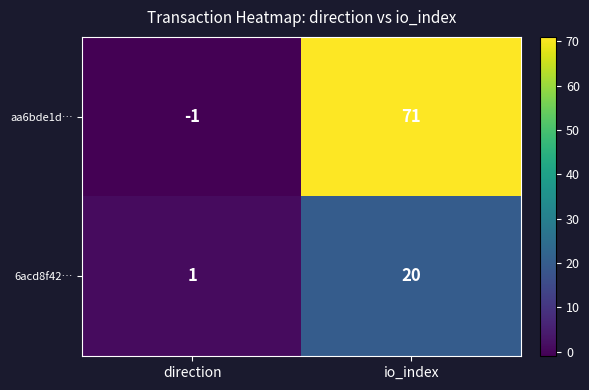

Which series has the largest range (max minus min)?

aa6bde1d…